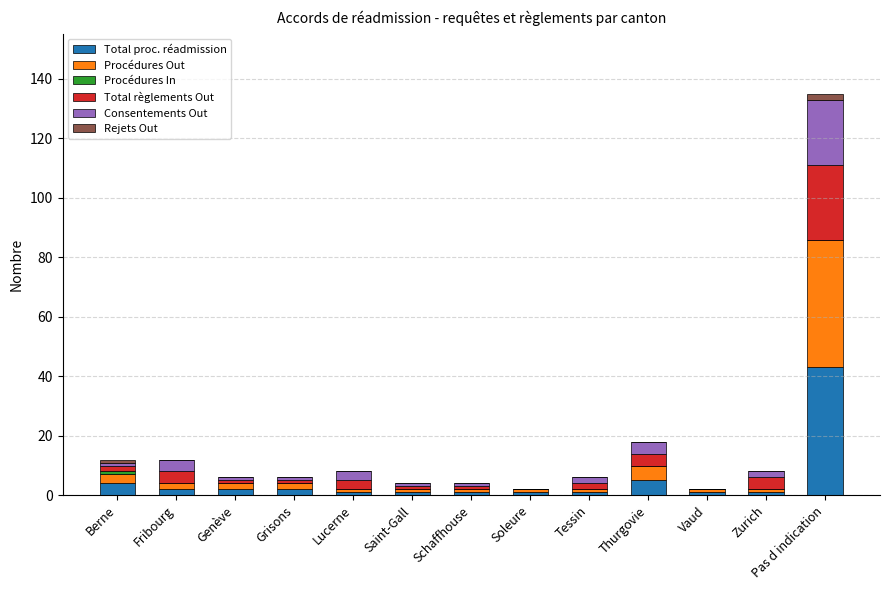

Which category has the highest value in the Total proc. réadmission series?

Pas d indication